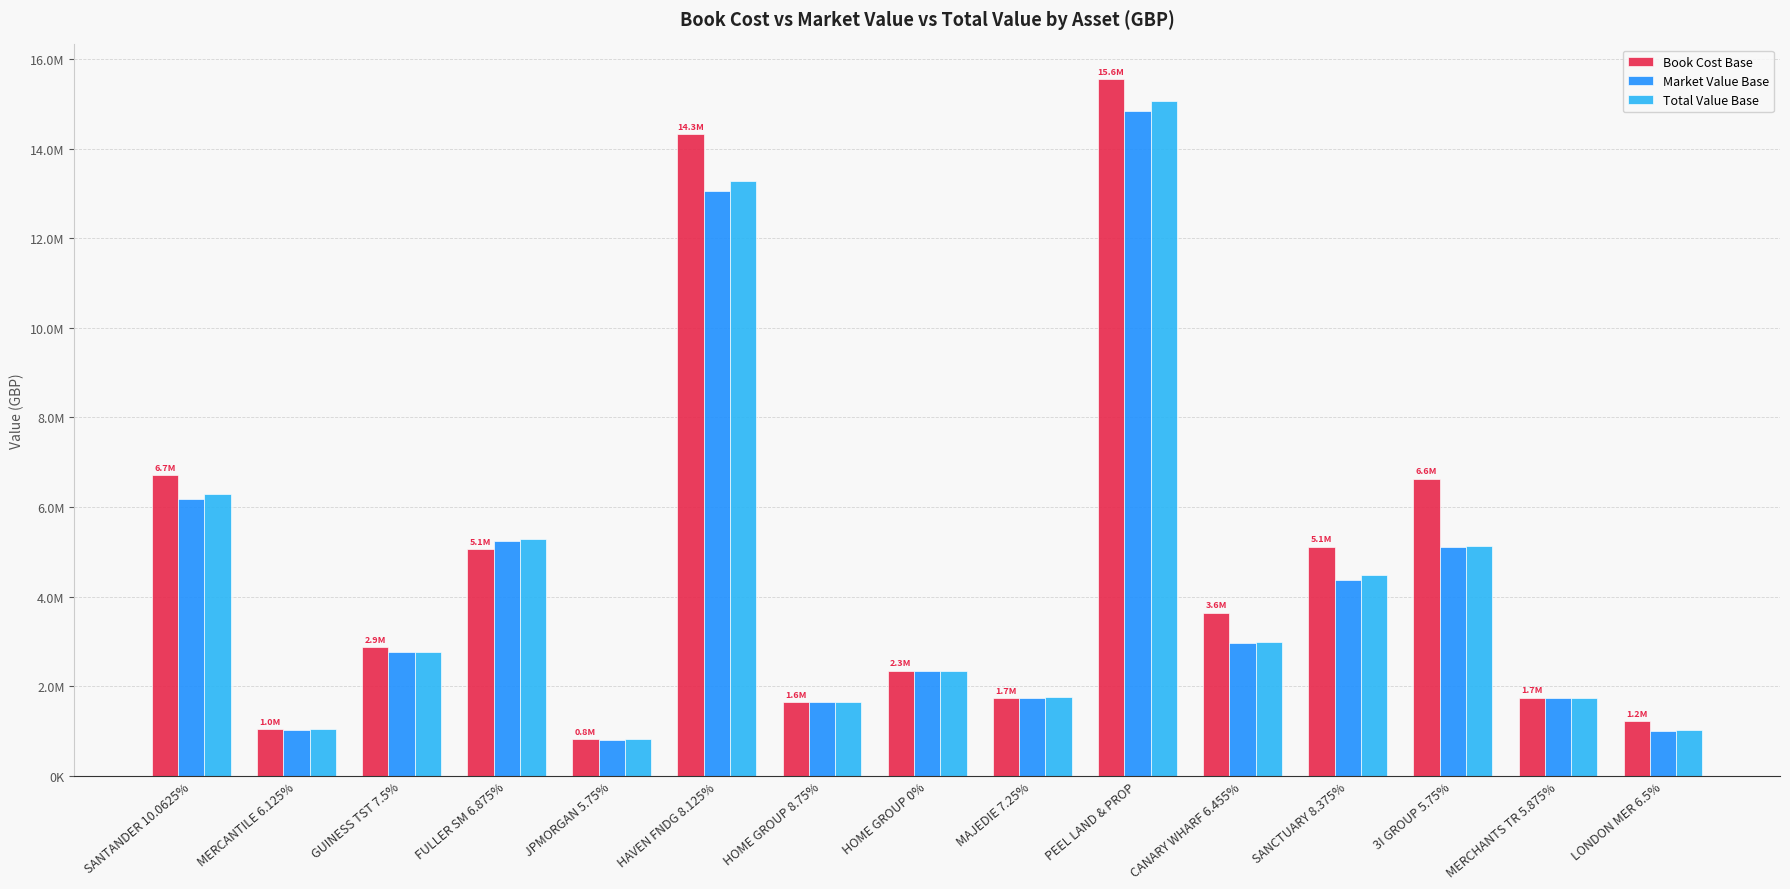

What is the label of the 8th bar from the right?

HOME GROUP 0%